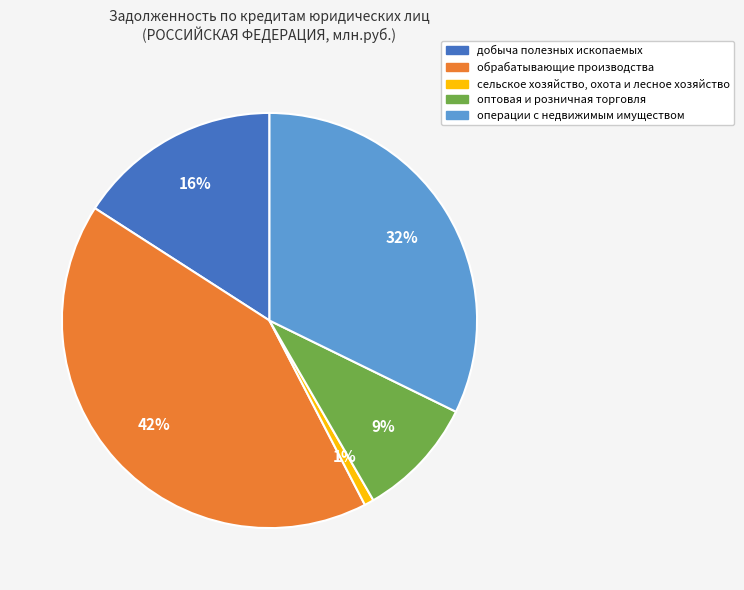

Count the number of slices in the pie.

5